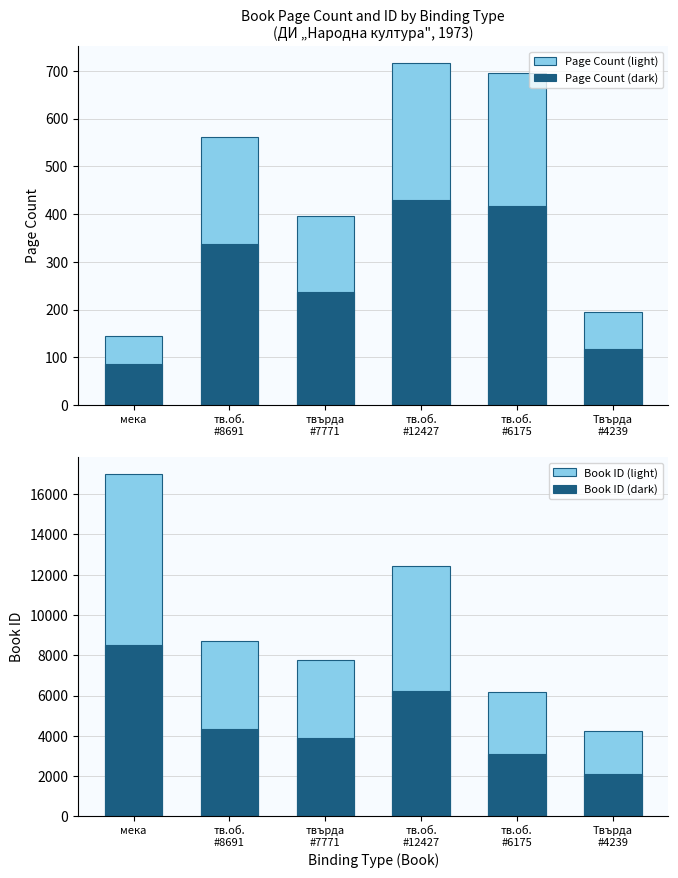

What position from the left is тв.об.
#8691?

2